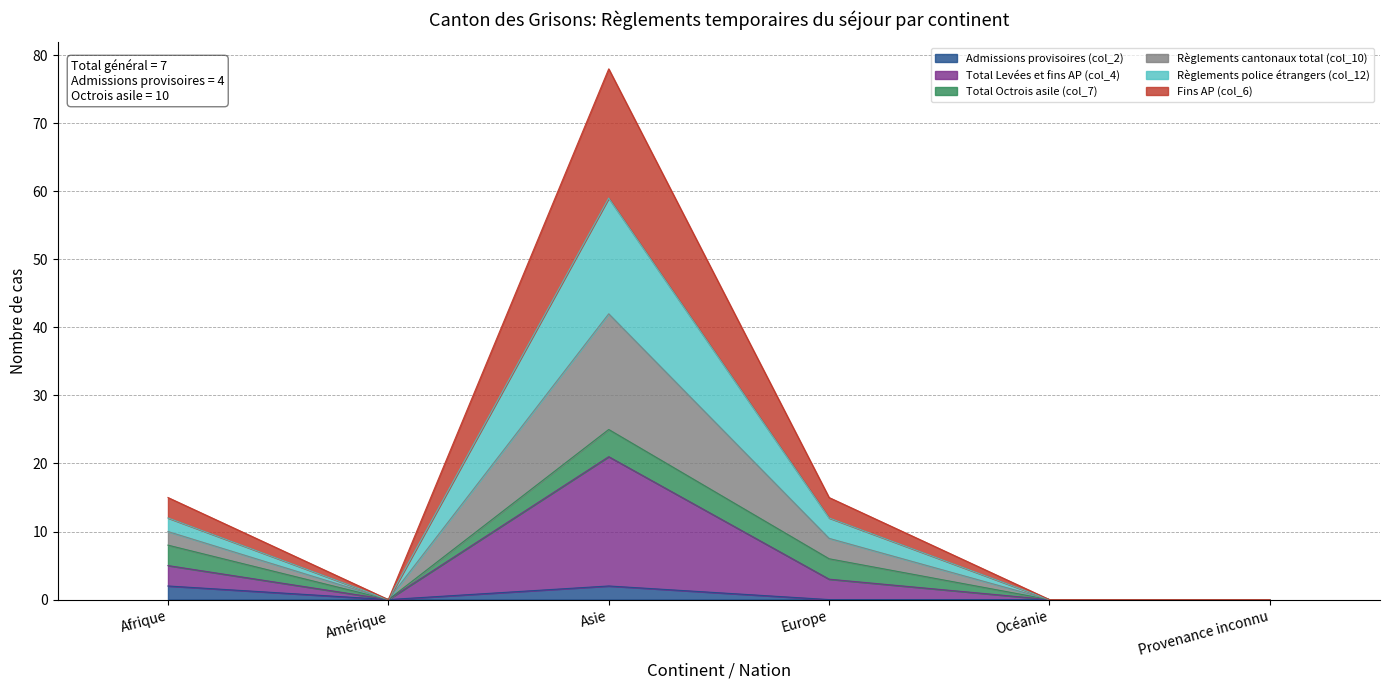

In Total Levées et fins AP (col_4), how many points are higher than both neighbors (excluding endpoints)?

1